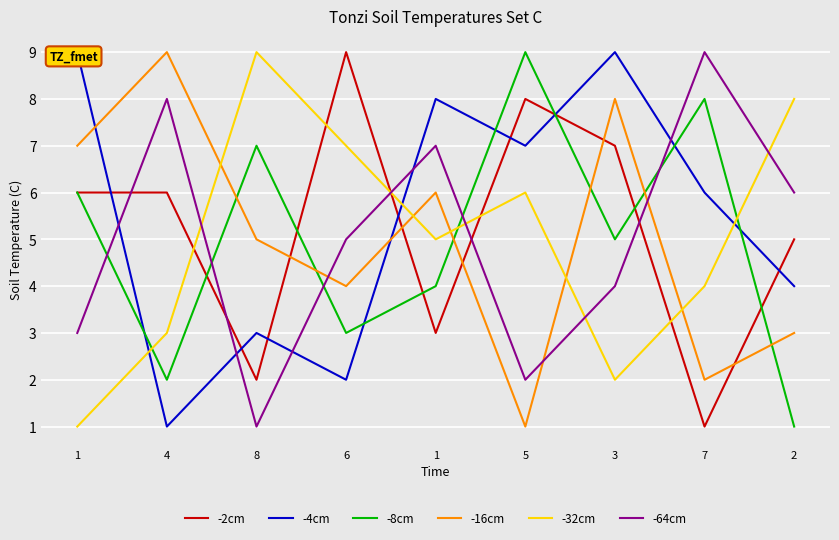

What value does the -8cm series have at 1?

4